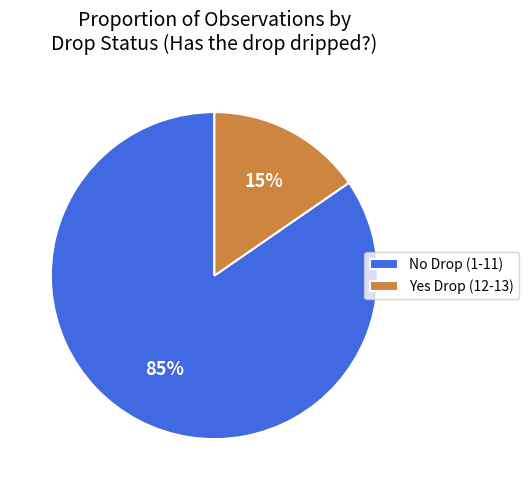

Do No Drop (1-11) and Yes Drop (12-13) together represent more than half of the pie?

Yes